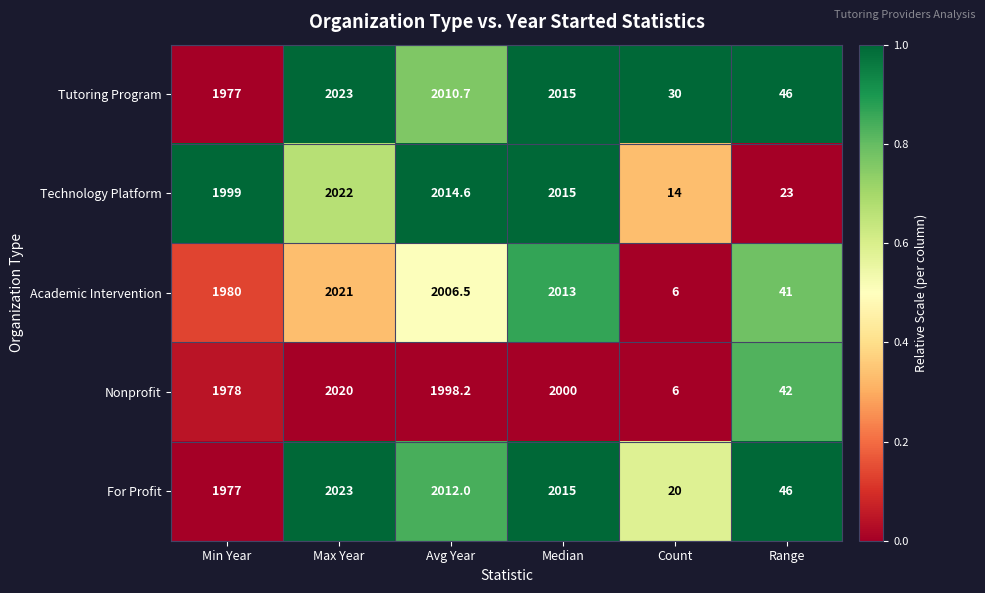

What is the total value across all series at Max Year?

10109.0